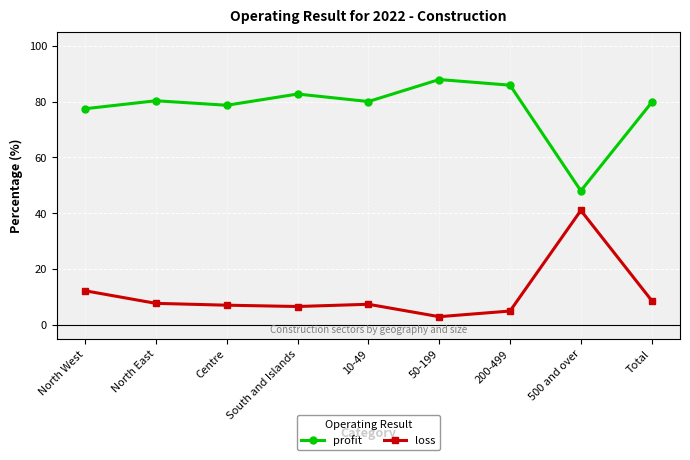

What is the smallest value displayed?

2.9